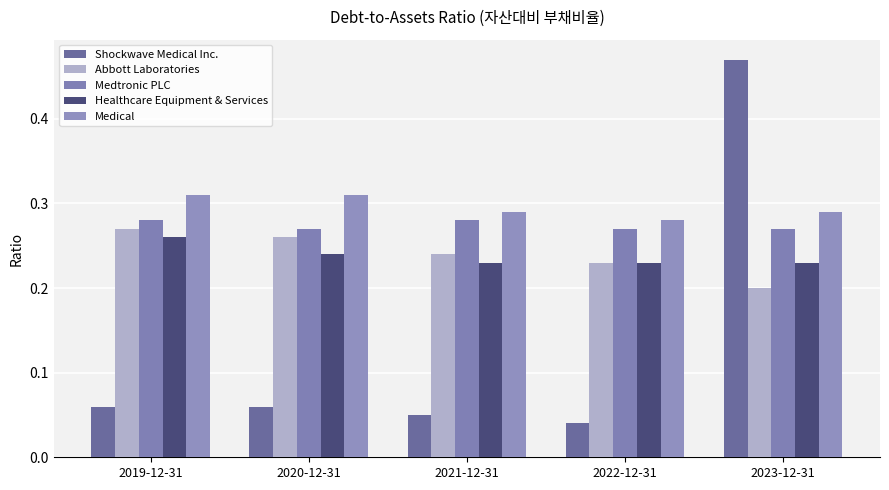

Are the bars horizontal?

No